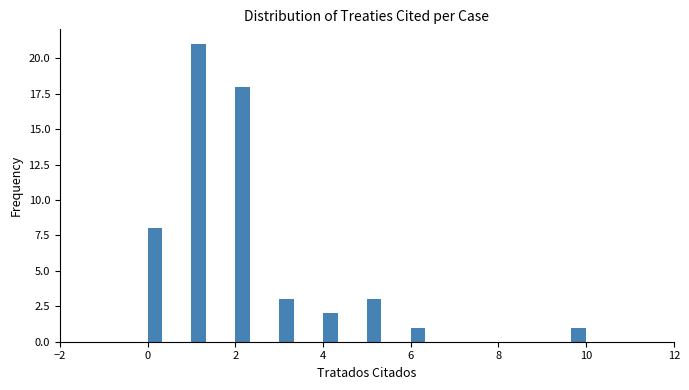

Read against the x-axis, roughly where is the centre of the tallest bar?

1.2